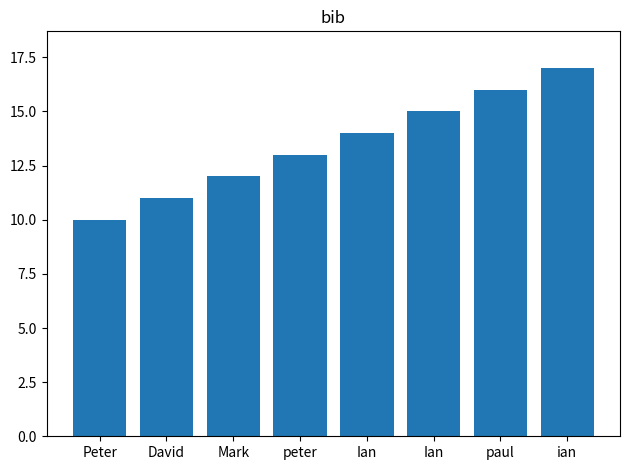

True or false: the data shows 18 at peter.

False